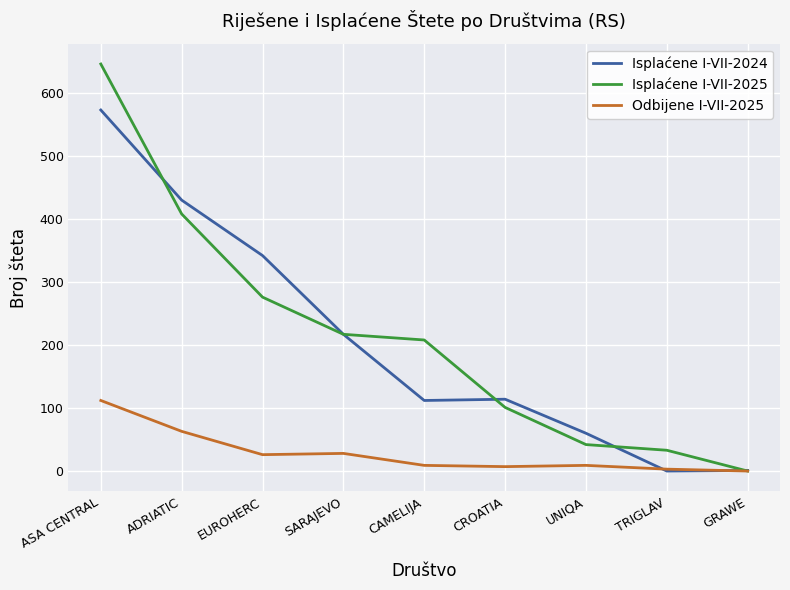

At which label does Odbijene I-VII-2025 first exceed 9?

ASA CENTRAL